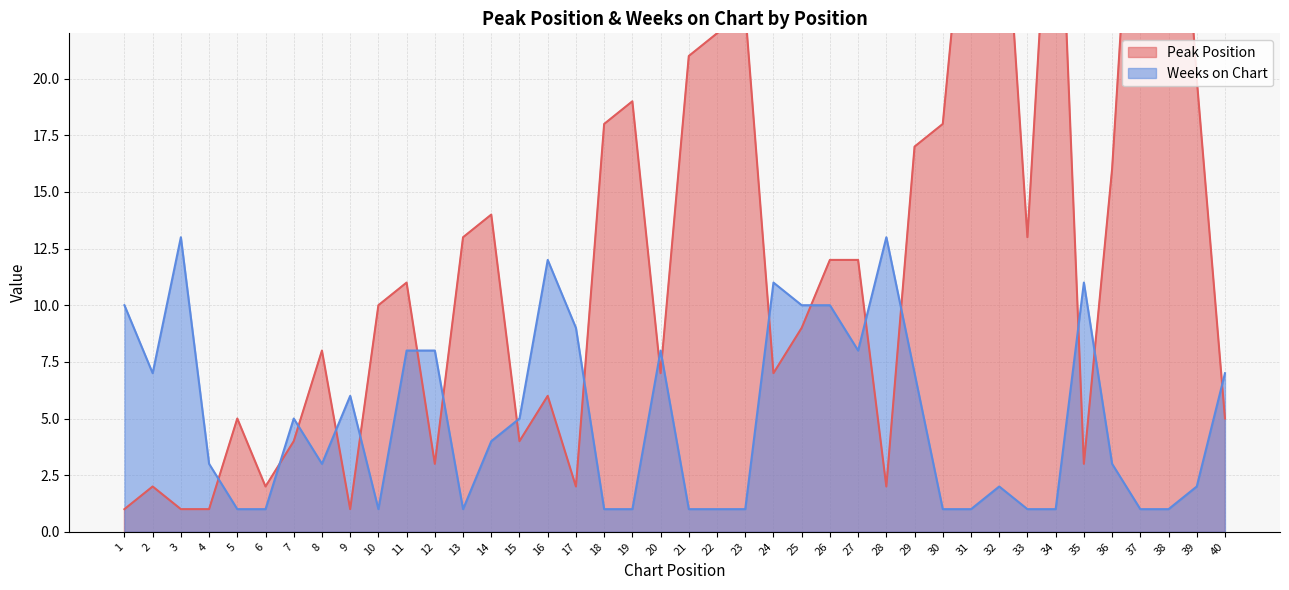

Which series ends up on top after the final intersection of Peak Position and Weeks on Chart?

Weeks on Chart